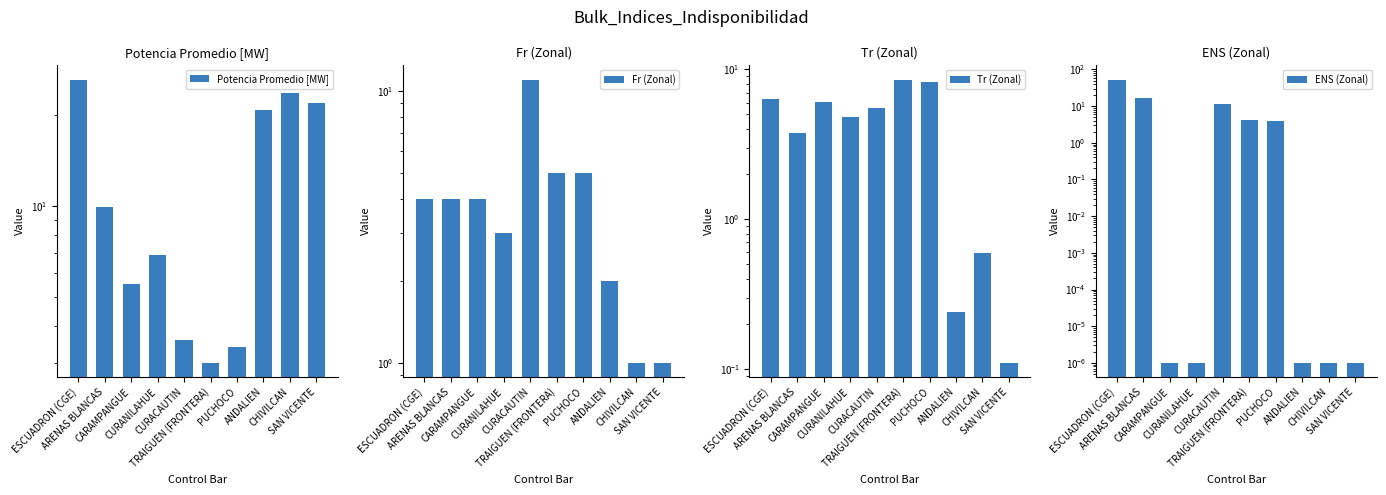

True or false: Fr (Zonal) has a value of 4.0 at ESCUADRON (CGE).

True